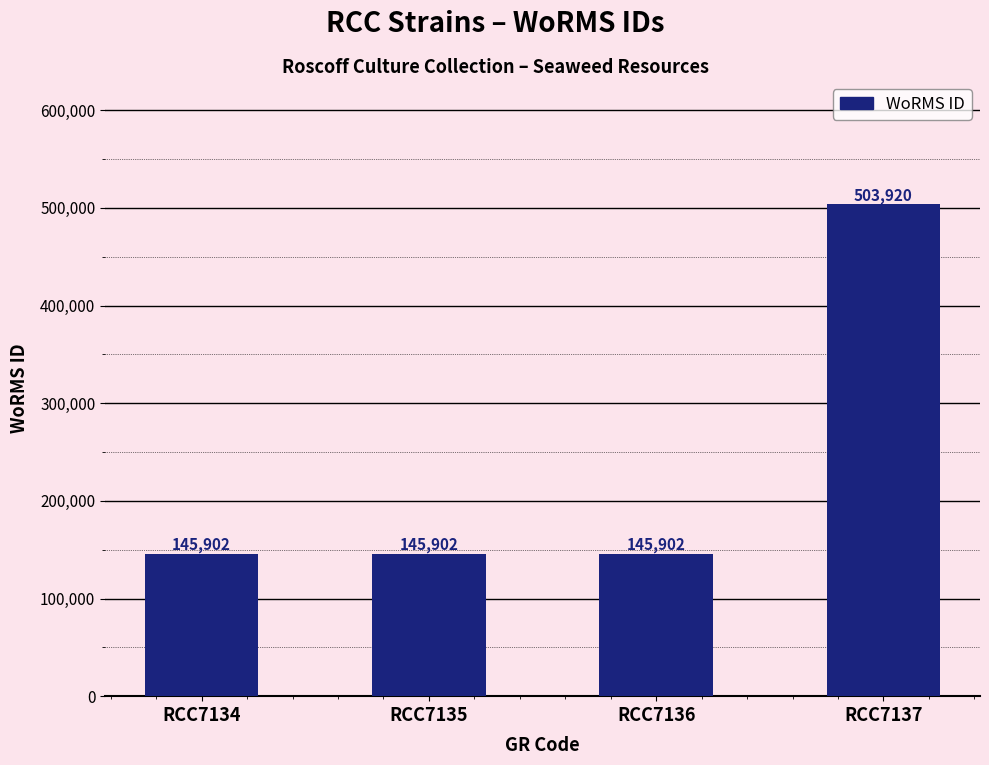

Reading left to right, what are all the values shown in this chart?

145902	145902	145902	503920